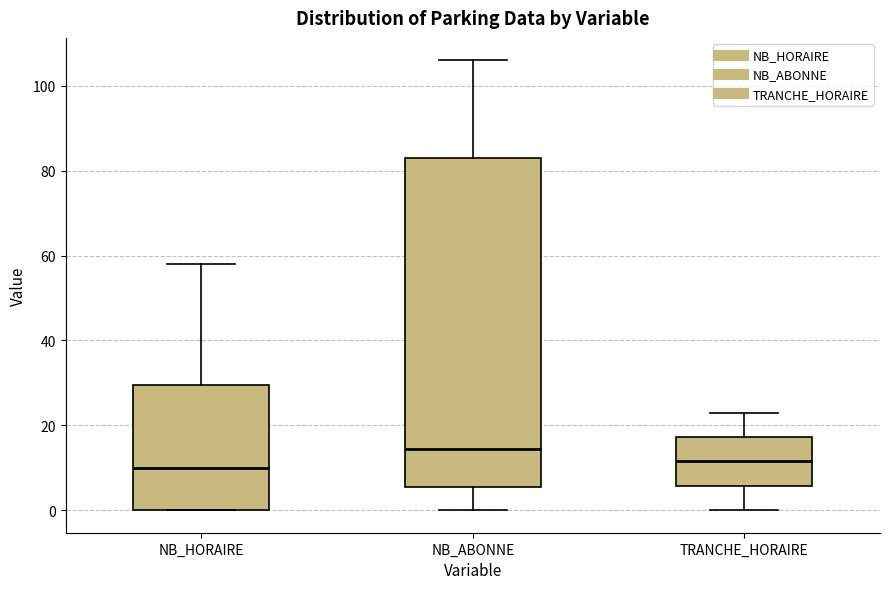

Reading left to right, read every box against the y-axis: the position of its median line, the range the box covers, and the ends of its whiskers. The values are not printed on the chart, so give them approximately, as read against the axis.

NB_HORAIRE: median 10, box 0 to 30, whiskers 0 to 58
NB_ABONNE: median 14, box 6 to 84, whiskers 0 to 106
TRANCHE_HORAIRE: median 12, box 6 to 18, whiskers 0 to 24